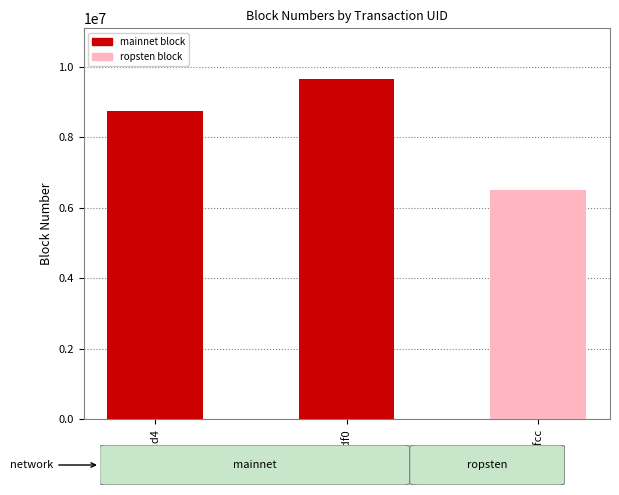

Which label corresponds to the largest value in the chart?

30a60df0